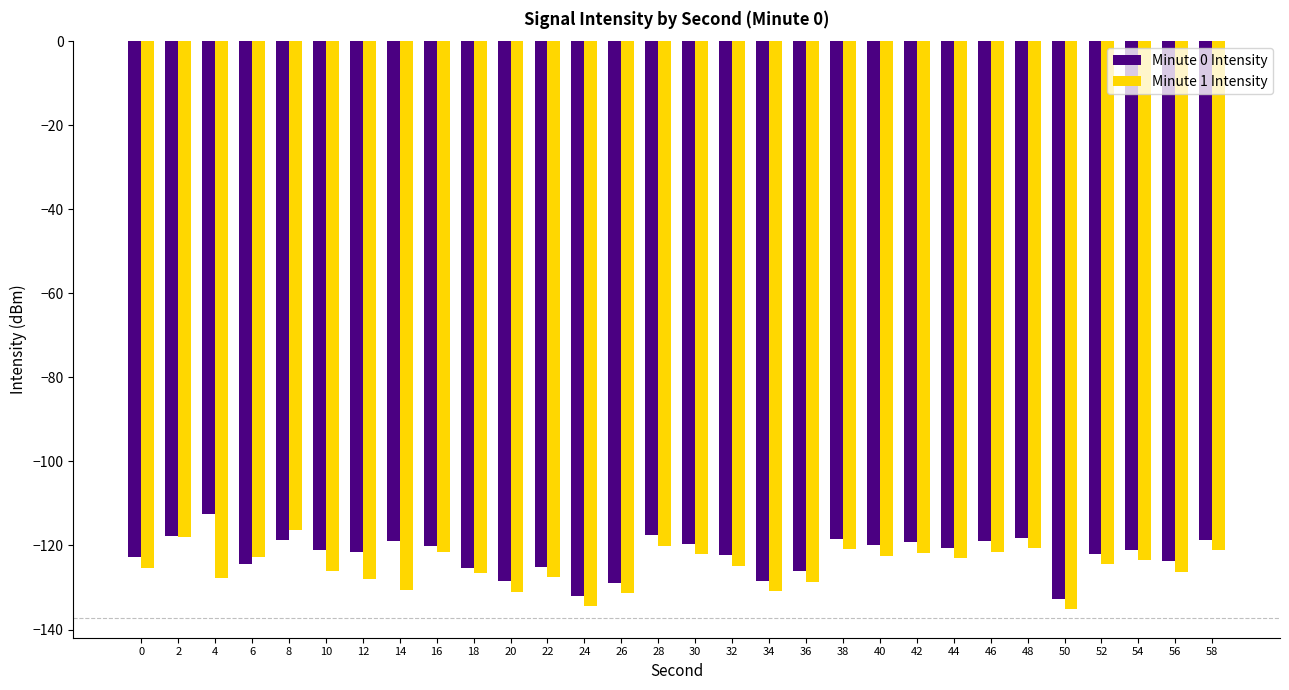

What is the total value across all series at 44?

-243.6